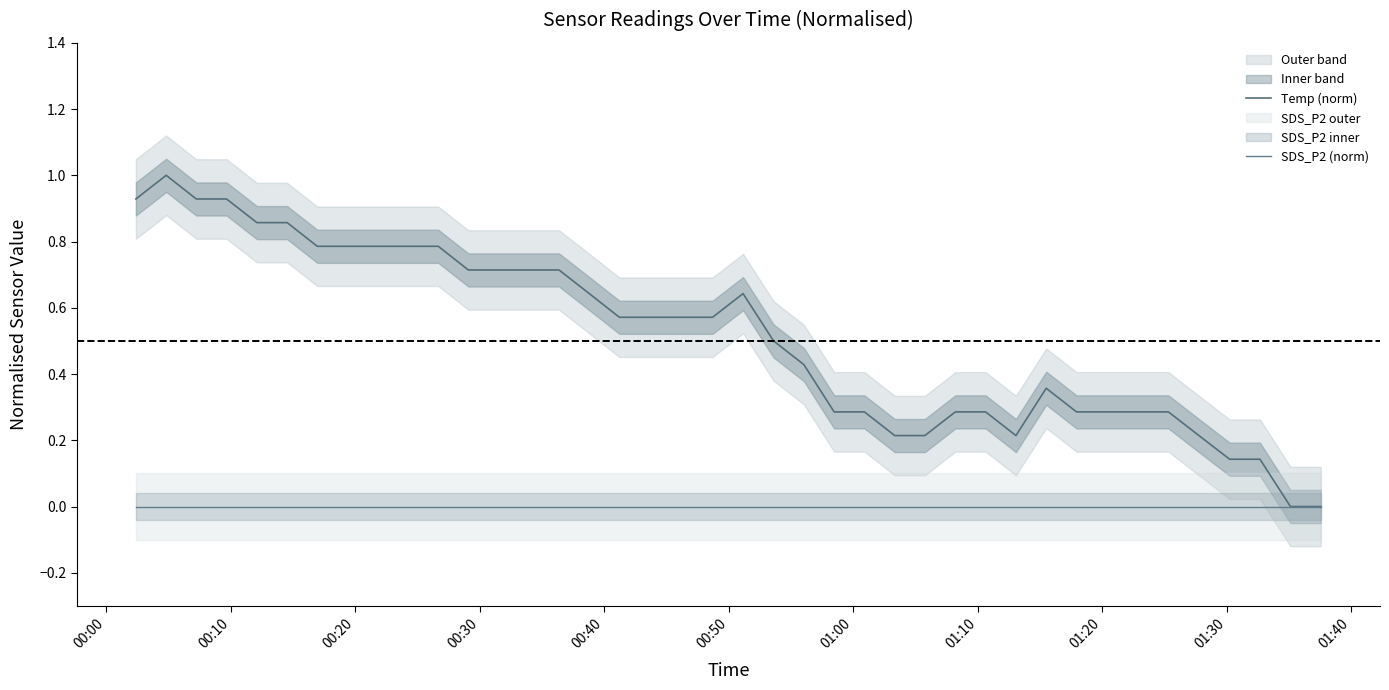

Which series has the largest total across all categories?

Temp (norm)